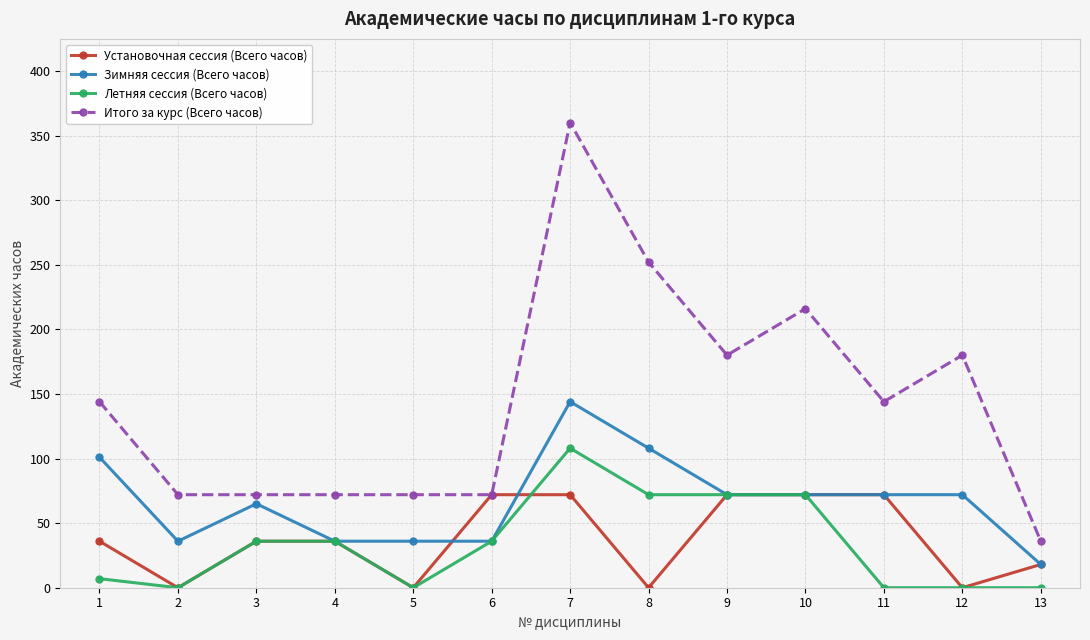

How many distinct data groups are displayed?

4